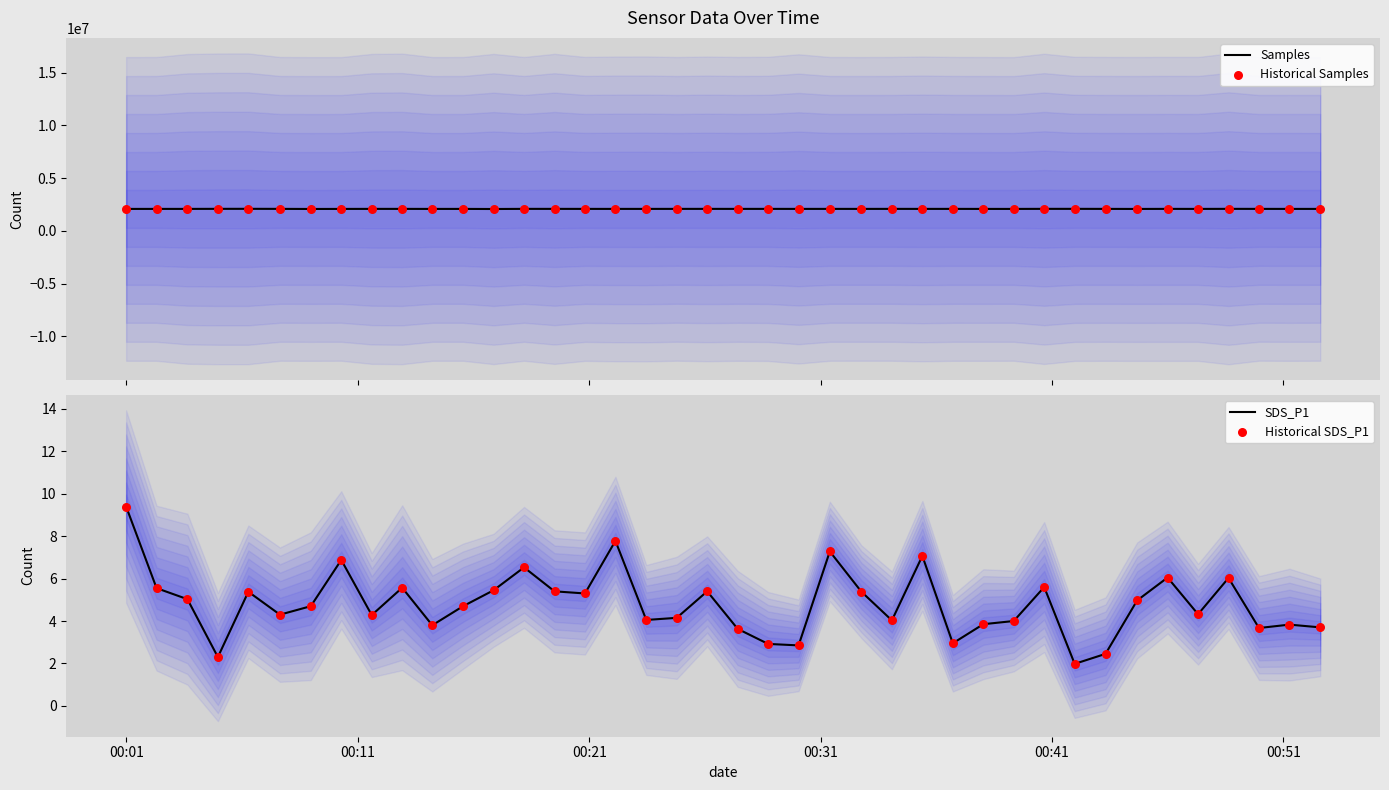

Which series has the largest total across all categories?

Samples